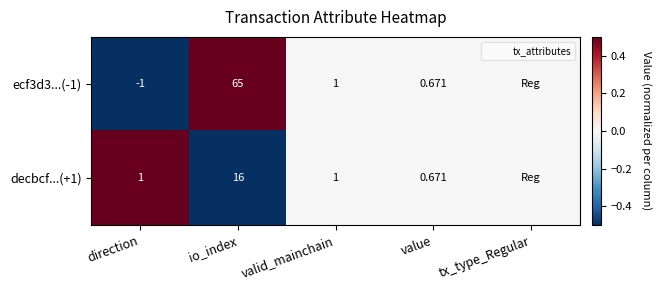

Rank the series by their maximum value, from highest to lowest.

ecf3d3...(-1), decbcf...(+1)